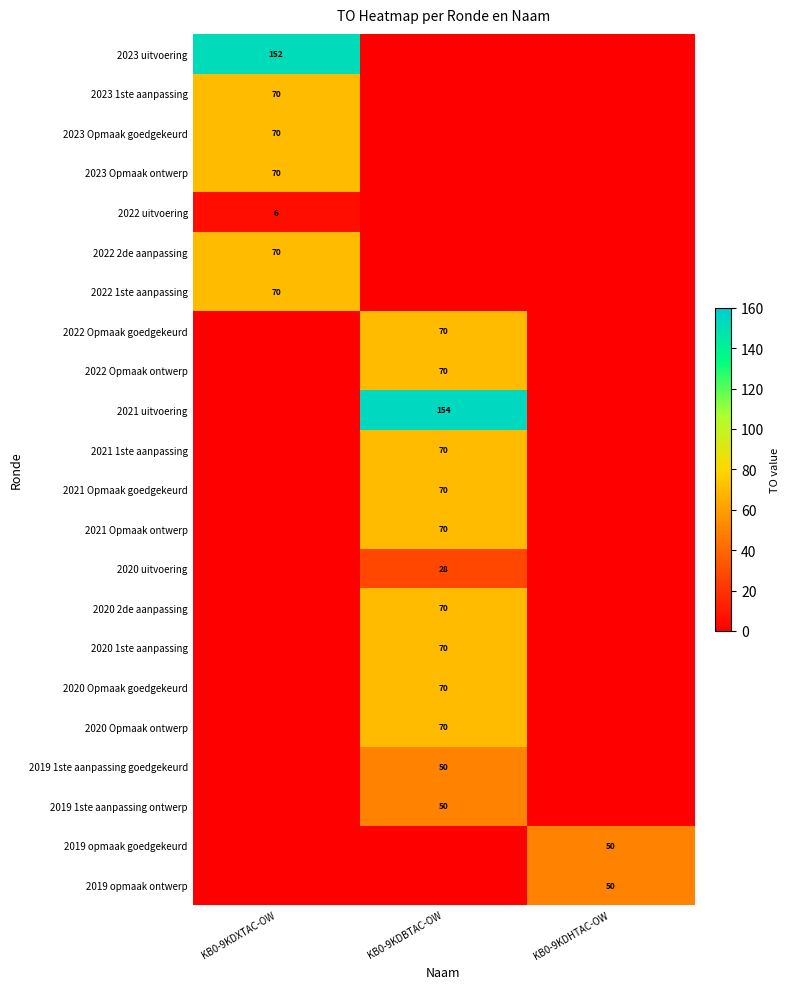

How many data points does each series have?

3